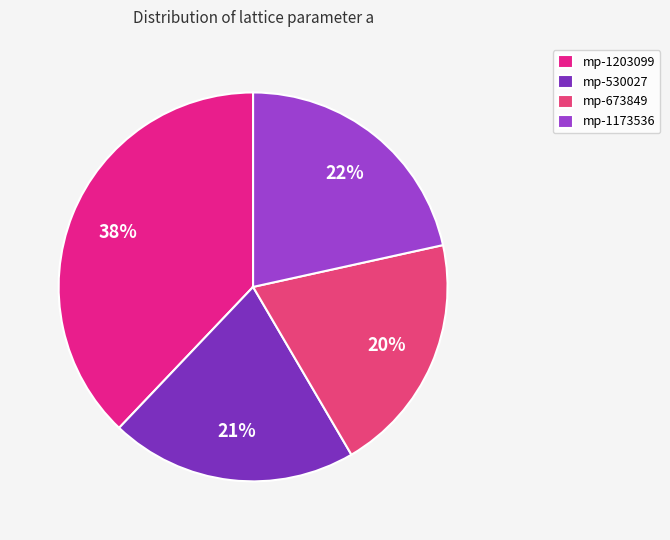

What is the ratio of the value at mp-673849 to the value at mp-1173536?

0.9